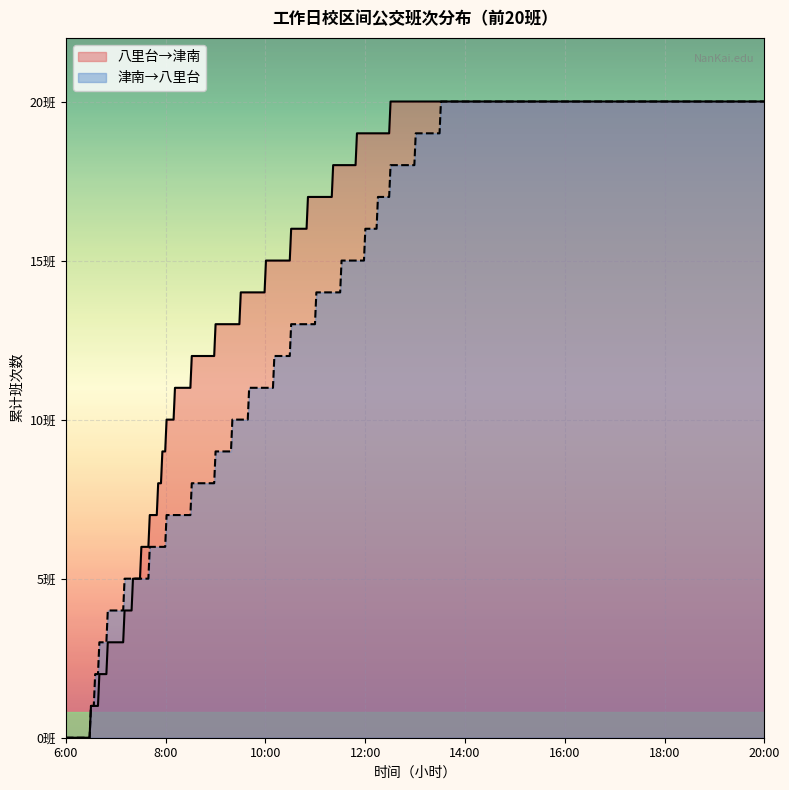

Which series has the widest spread of values?

八里台→津南 班次